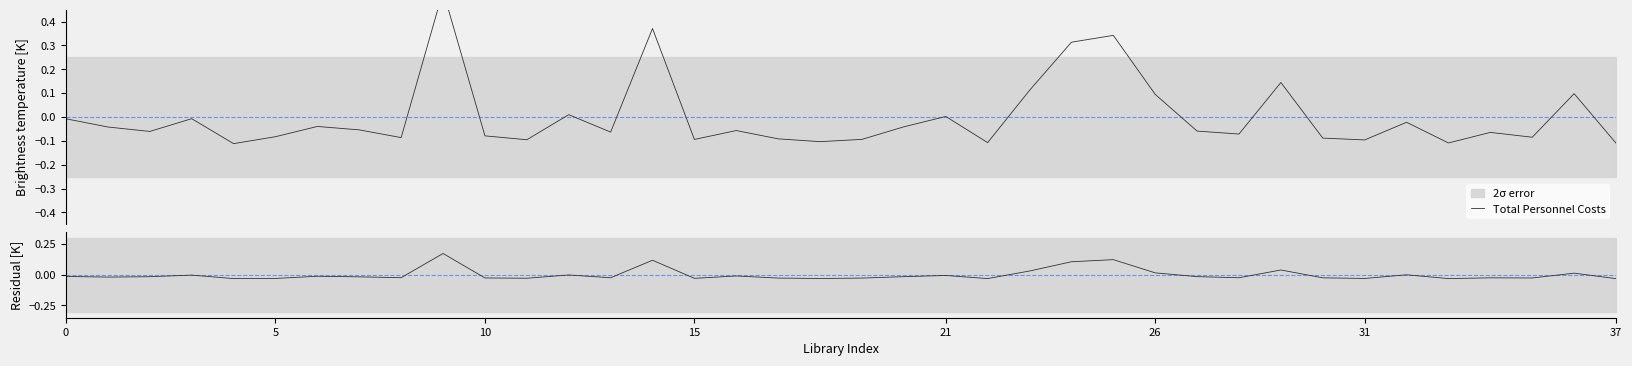

Which series has the widest spread of values?

Total Personnel Costs